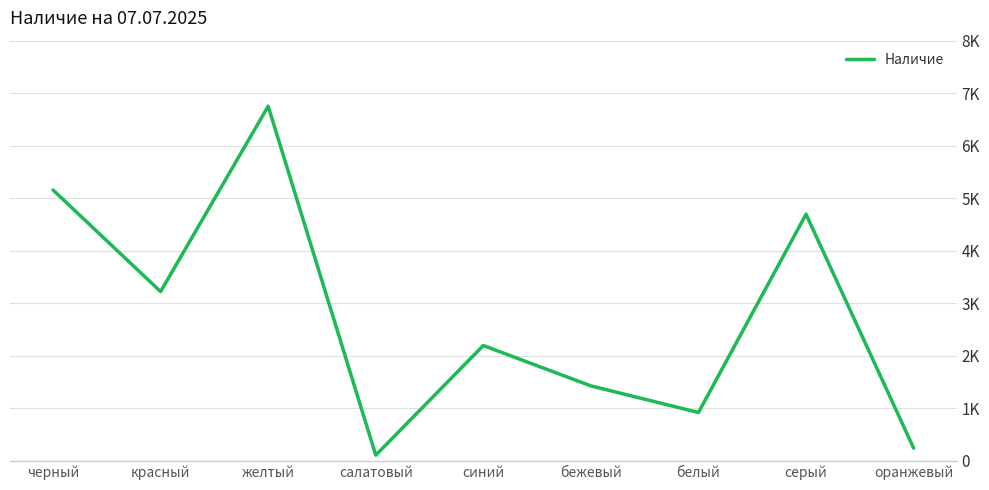

Is this an area chart (filled region under the line)?

No